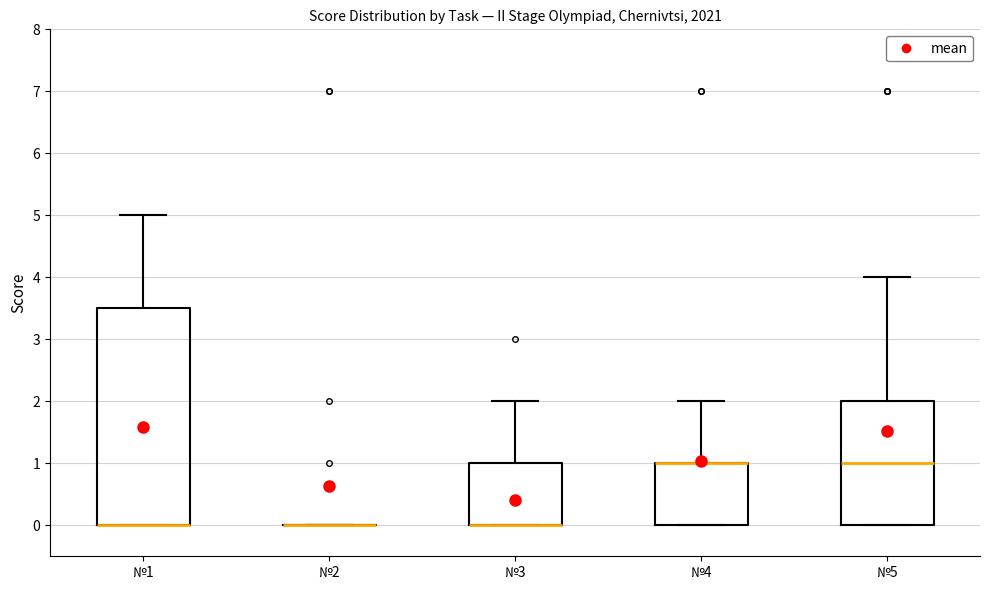

Reading left to right, transcribe this box plot: for each box, give where its median line is, the range the box spans, and where its two whiskers end, as read against the y-axis. The values are not printed on the chart, so give them approximately, as read against the axis.

№1: median 0.0 (drawn on the box's lower edge), box 0.0 to 3.5, whiskers 0.0 to 5.0
№2: box collapsed to a line at 0.0, whiskers 0.0 to 0.0
№3: median 0.0 (drawn on the box's lower edge), box 0.0 to 1.0, whiskers 0.0 to 2.0
№4: median 1.0 (drawn on the box's upper edge), box 0.0 to 1.0, whiskers 0.0 to 2.0
№5: median 1.0, box 0.0 to 2.0, whiskers 0.0 to 4.0